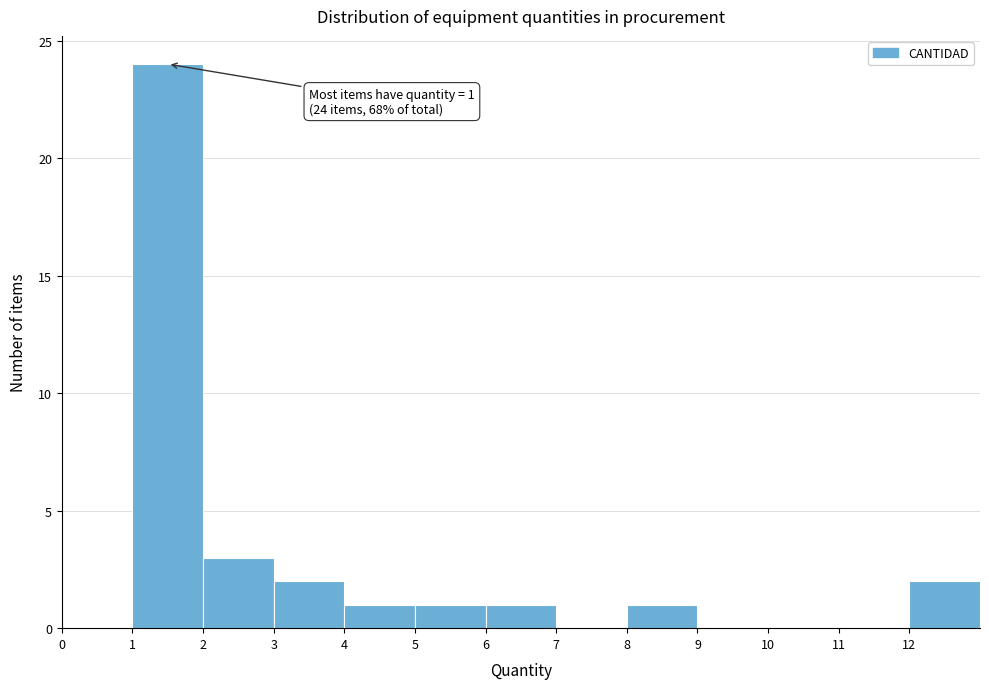

Over which range of the x-axis is the bar tallest?

1 to 2